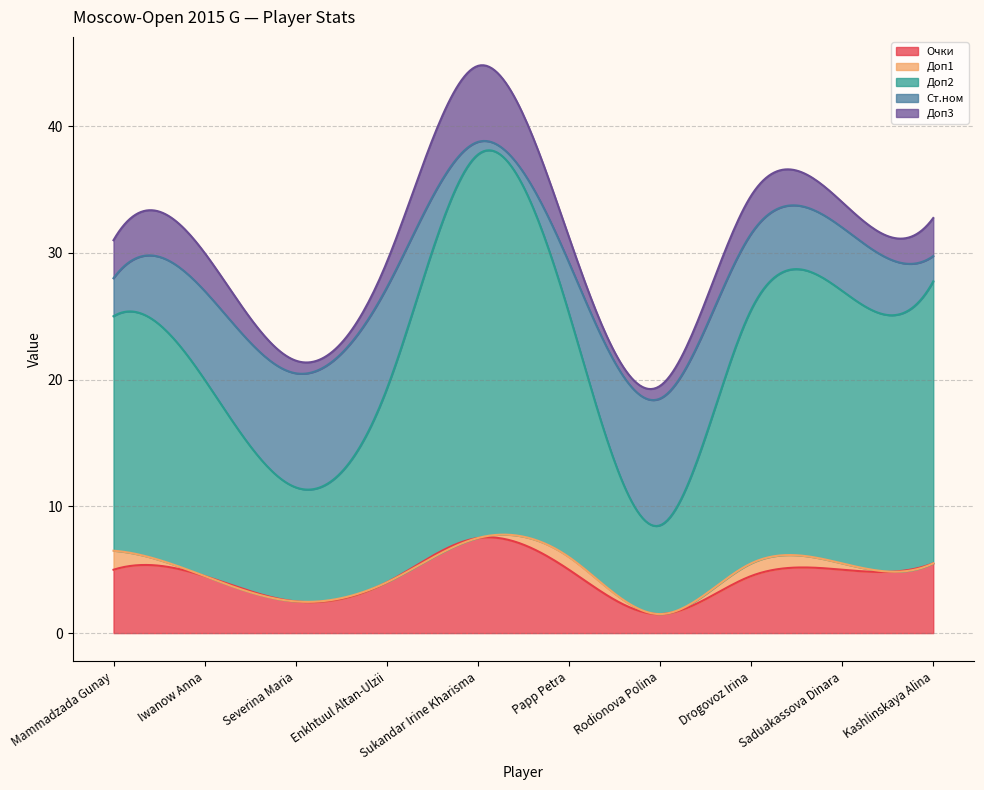

At how many categories does at least one series exceed 3?

10